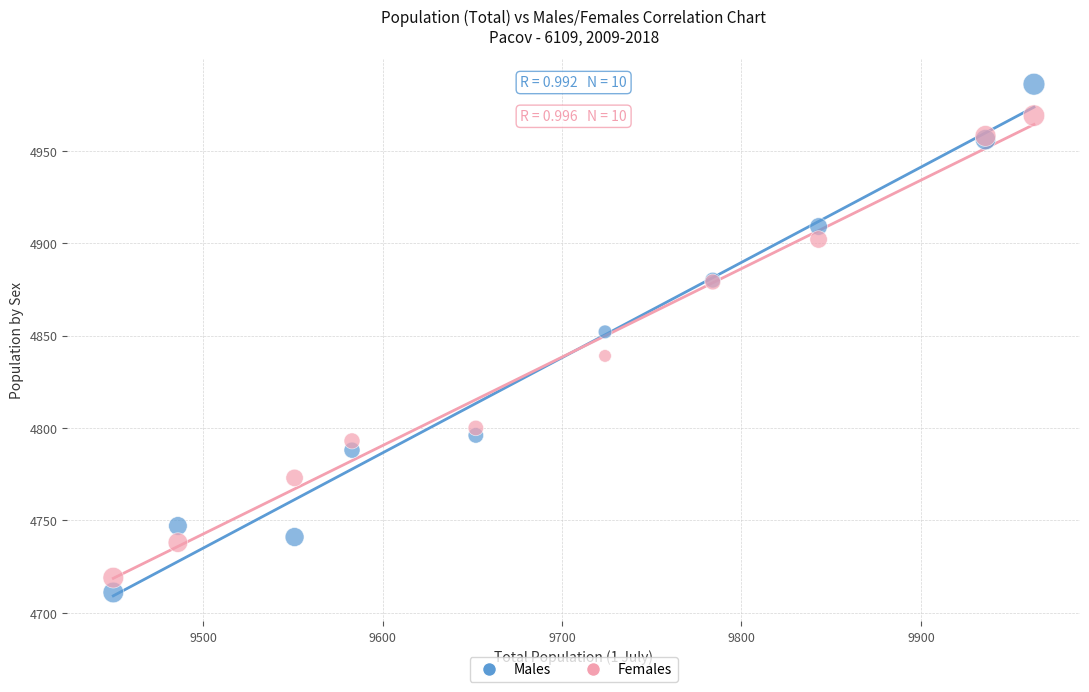

What is the X range (max minus min) for the scatter plot?

513